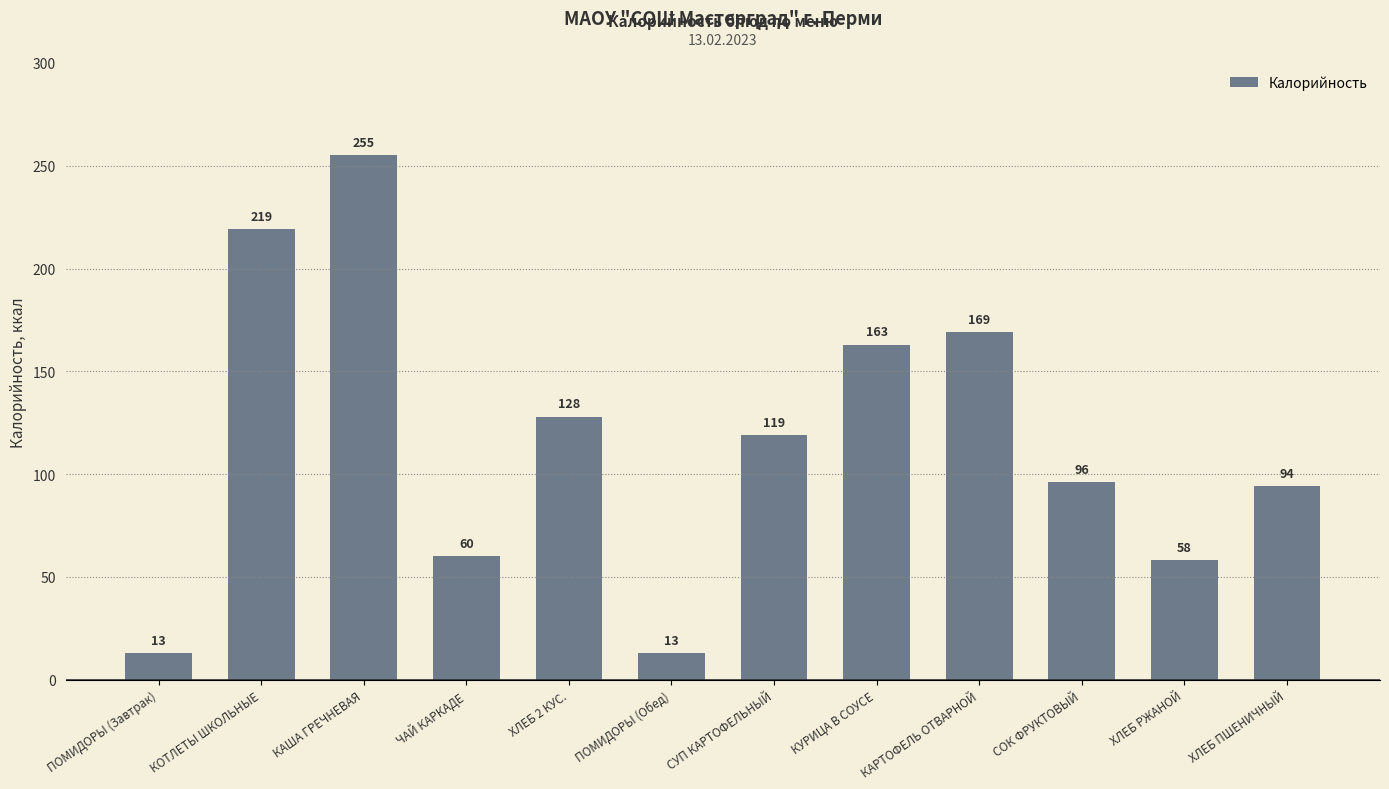

What is the average value?

116